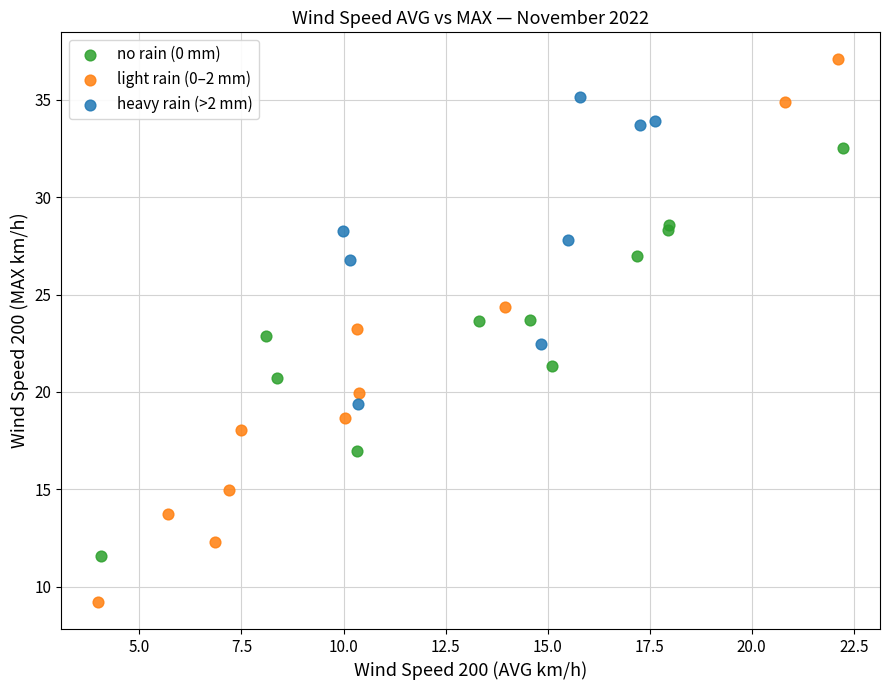

Which series reaches the minimum Y coordinate?

light rain (0–2 mm)